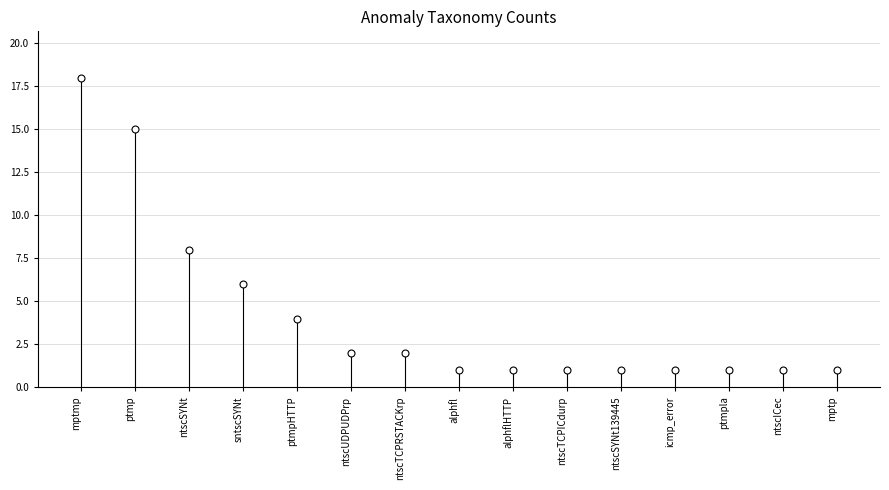

What Y value in the scatter plot is closest to 9?

8